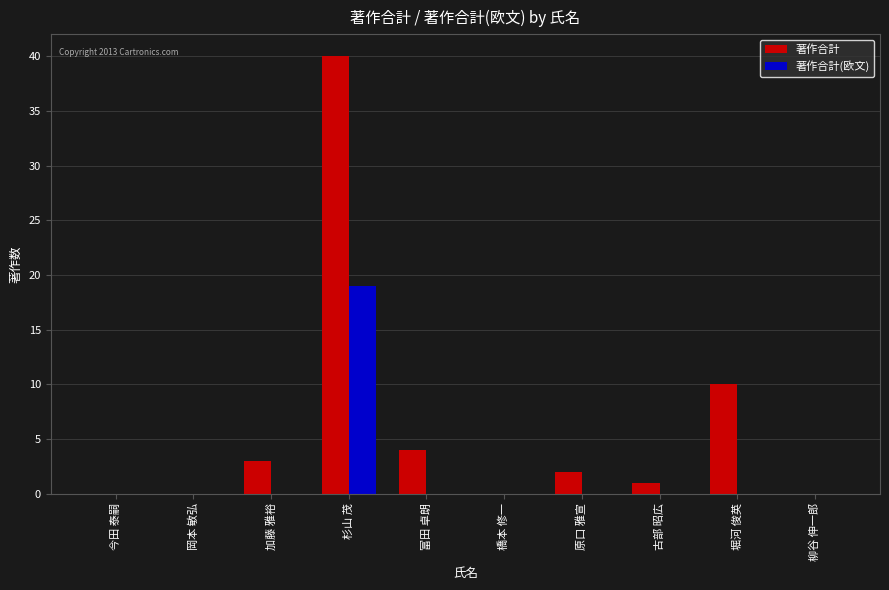

Which series has the largest total across all categories?

著作合計